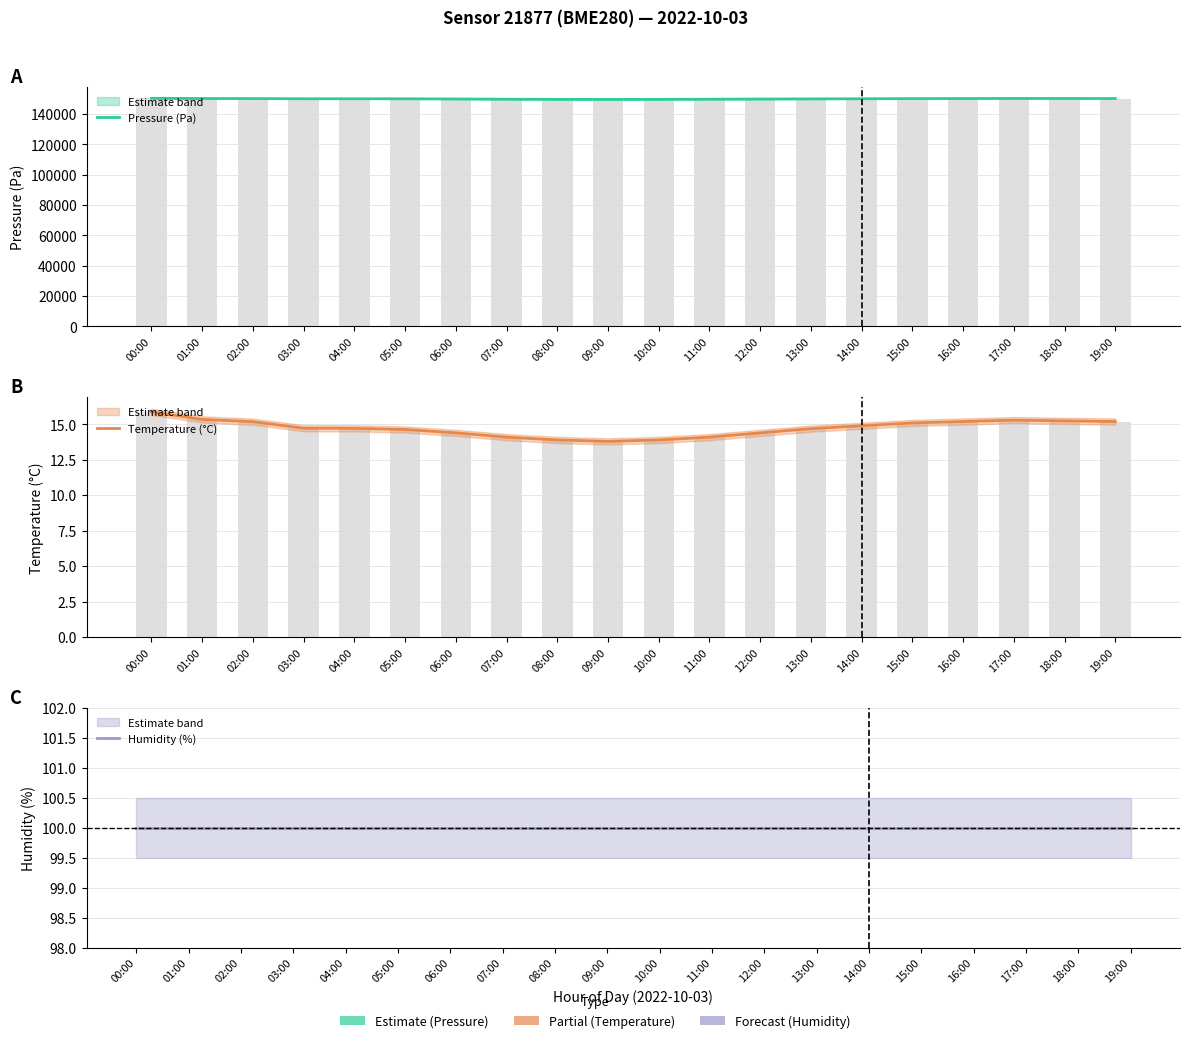

Is it true that Pressure (Pa) equals 150250.0 at 16:00?

True